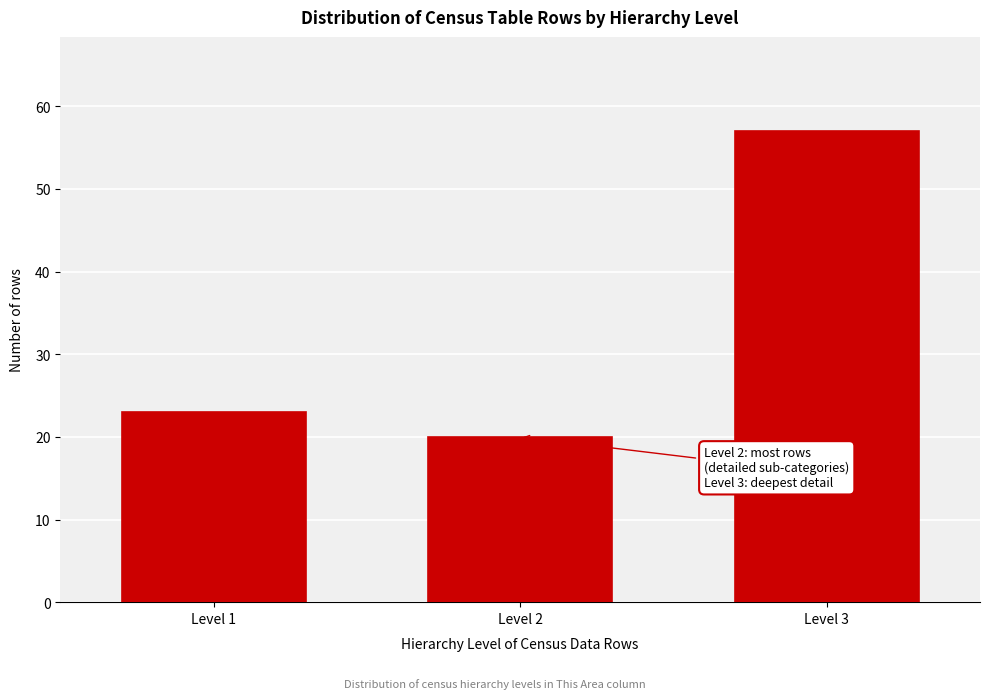

Reading left to right, transcribe all the data shown in this chart.

Level 1=23	Level 2=20	Level 3=57